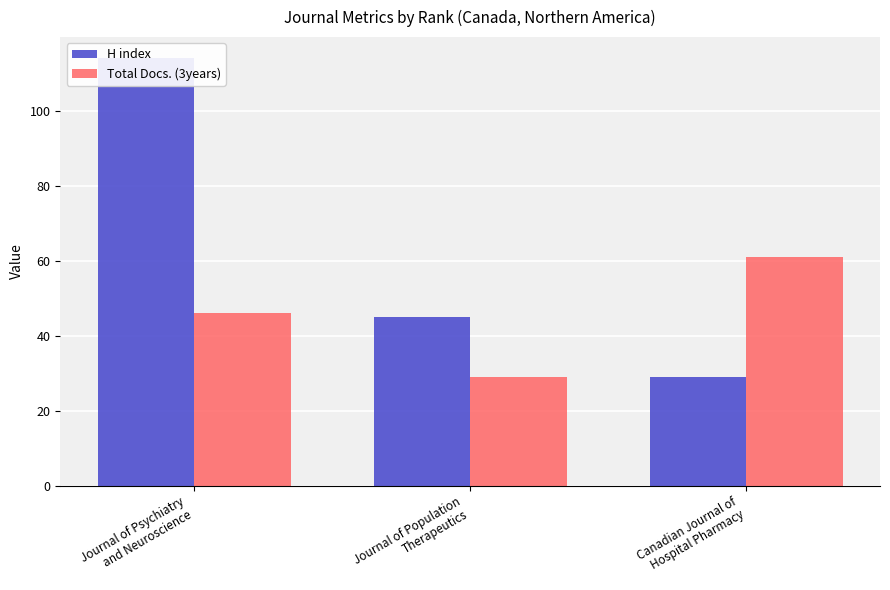

At Journal of Psychiatry
and Neuroscience, list the series in order from smallest to largest.

Total Docs. (3years), H index